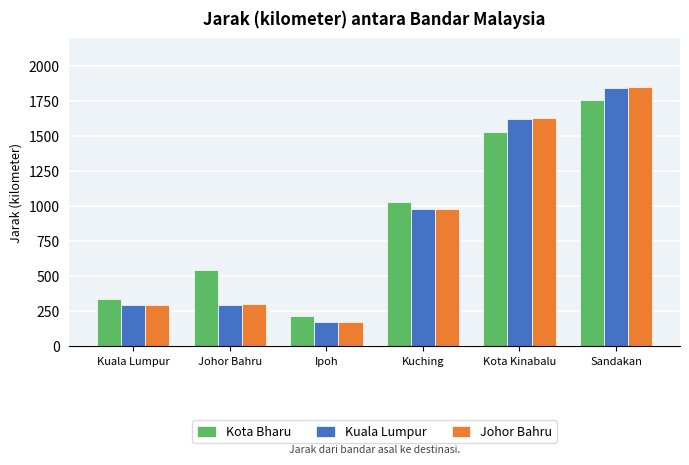

What is the approximate value of Kuala Lumpur at Johor Bahru, to the nearest 10?

290